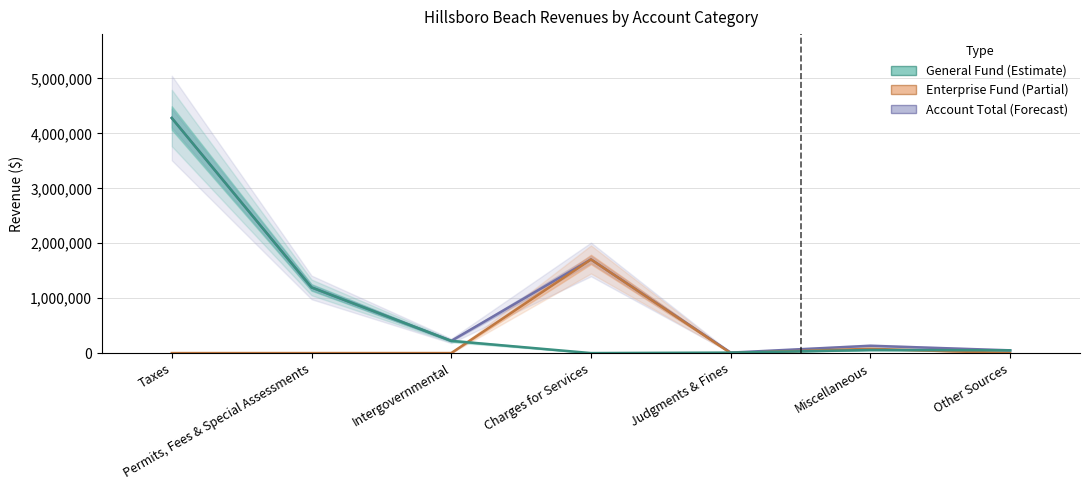

Is it true that Enterprise Fund equals 0 at Judgments & Fines?

True